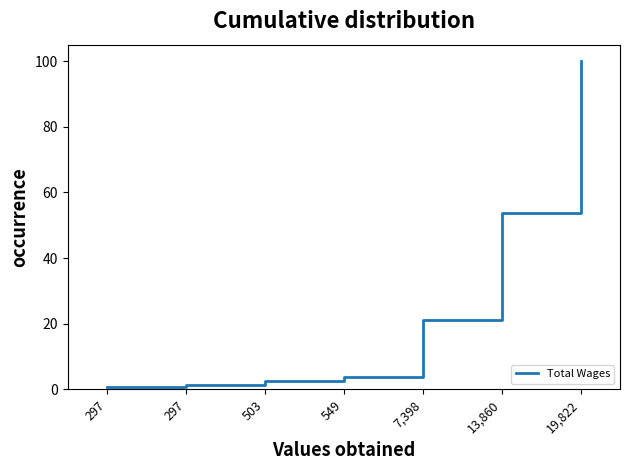

How many values are below 3?

3